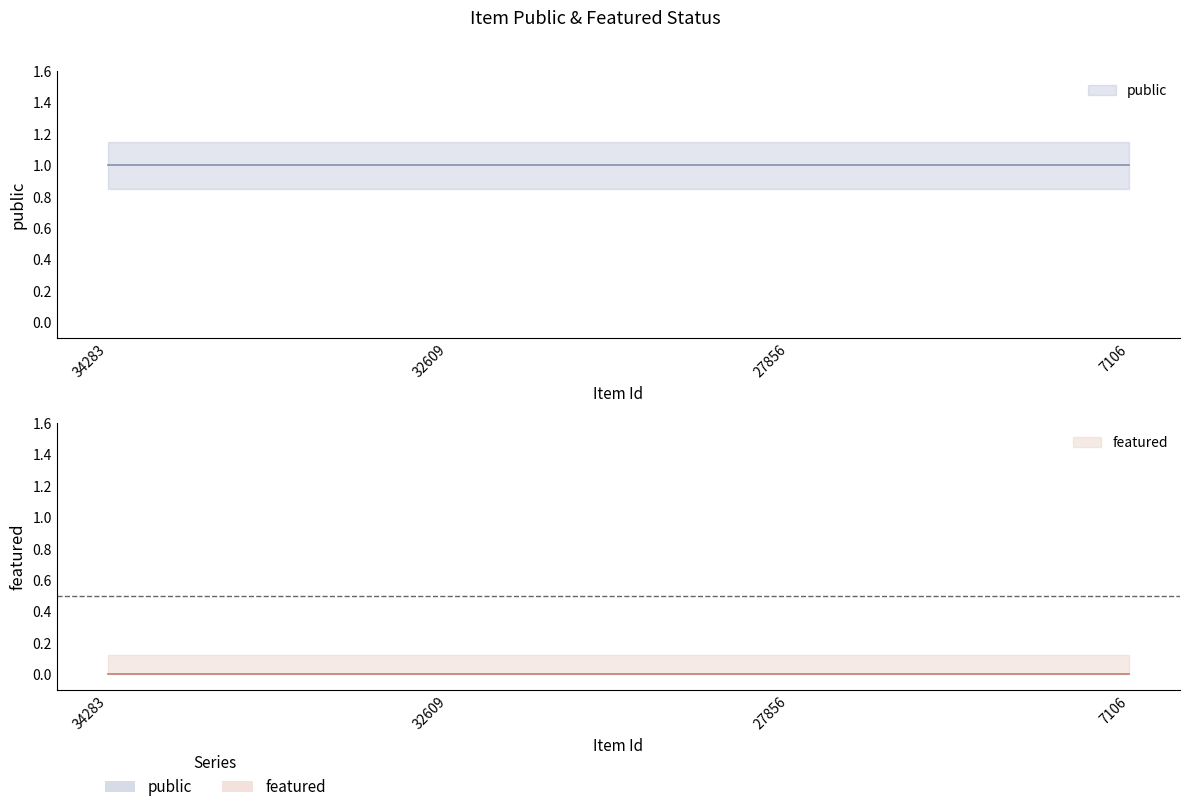

At 7106, list the series in order from largest to smallest.

public, featured